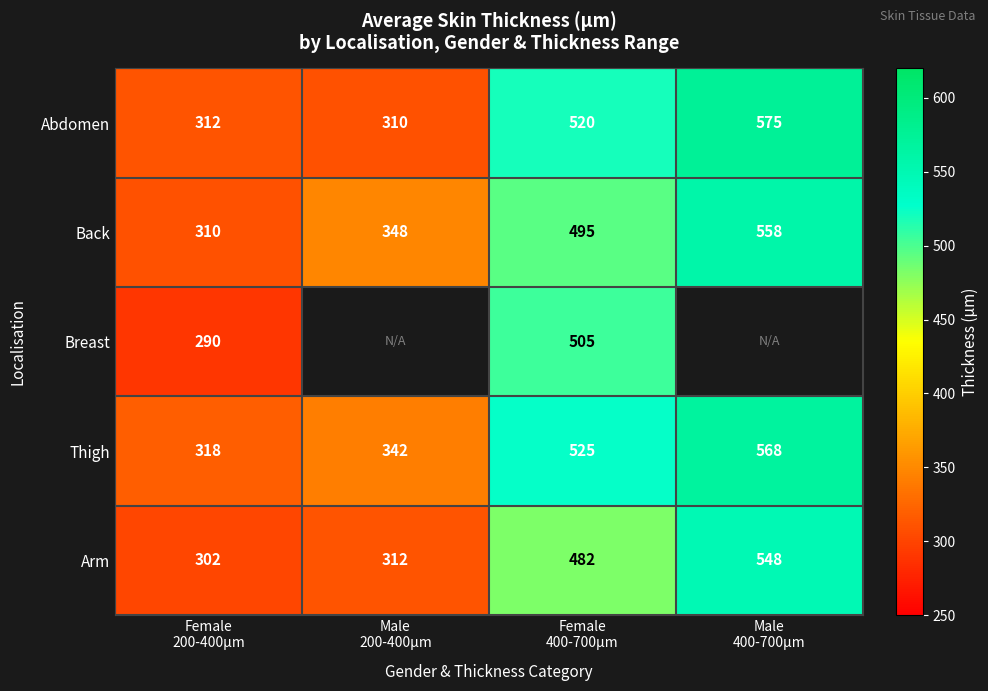

What is the sum of all Arm values?

1644